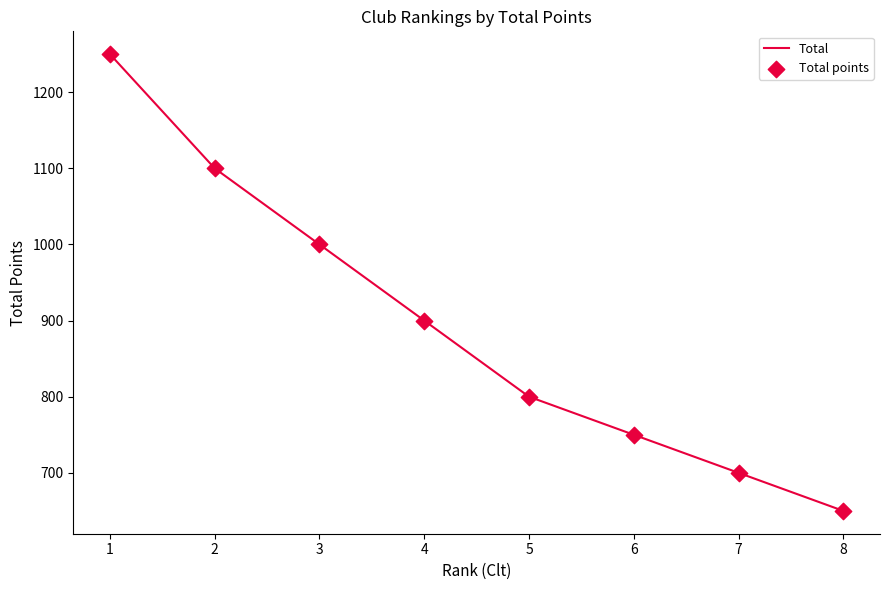

List the labels in order of value, largest first.

1, 2, 3, 4, 5, 6, 7, 8